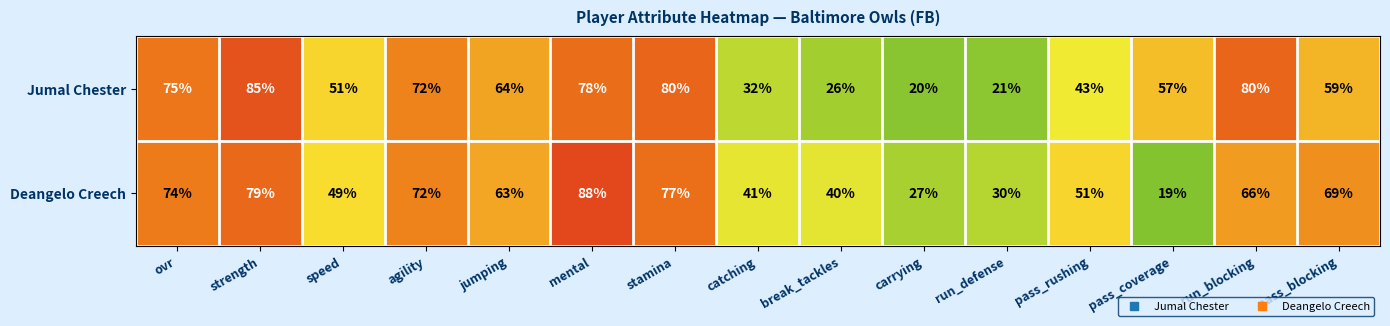

At how many categories does at least one series exceed 37?

13